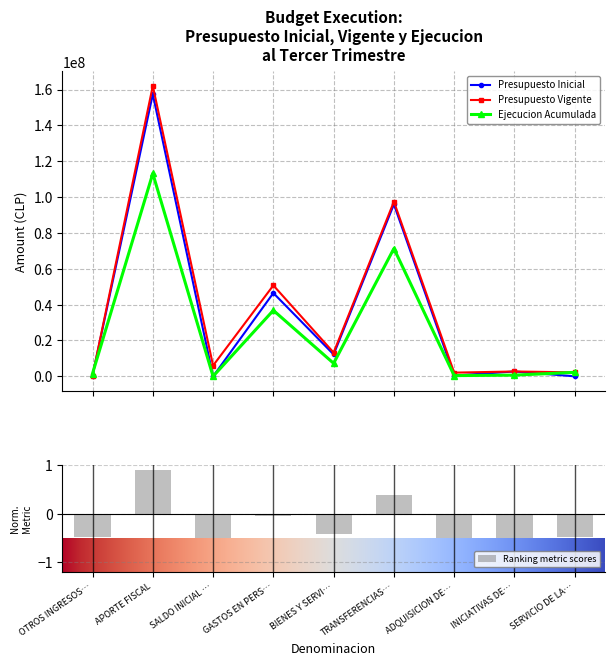

True or false: Presupuesto Inicial has more than 0 points higher than both neighbors.

True